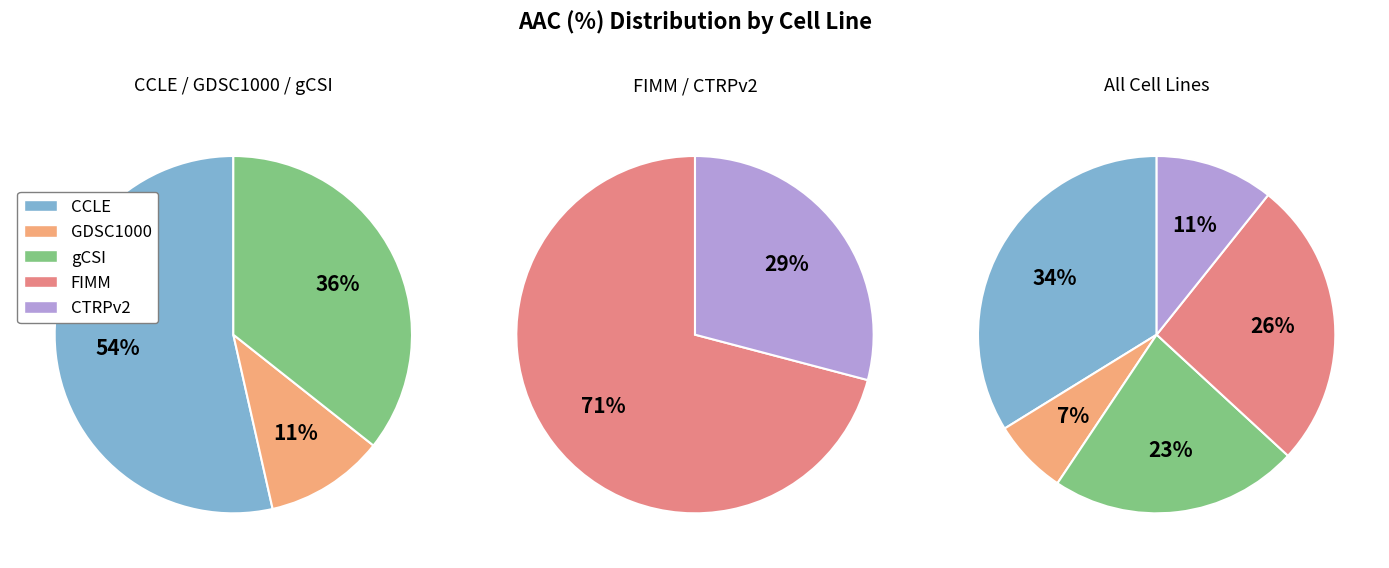

Is FIMM the majority of the pie?

No